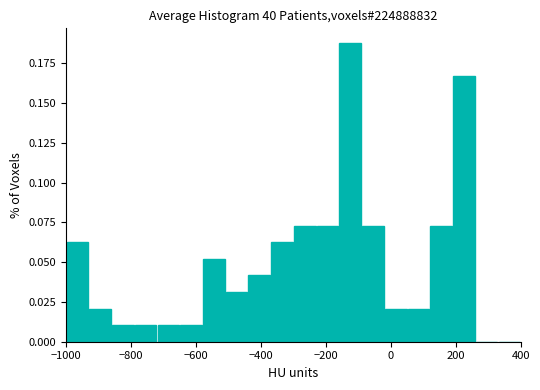

Read against the x-axis, roughly where is the centre of the tallest bar?

-120